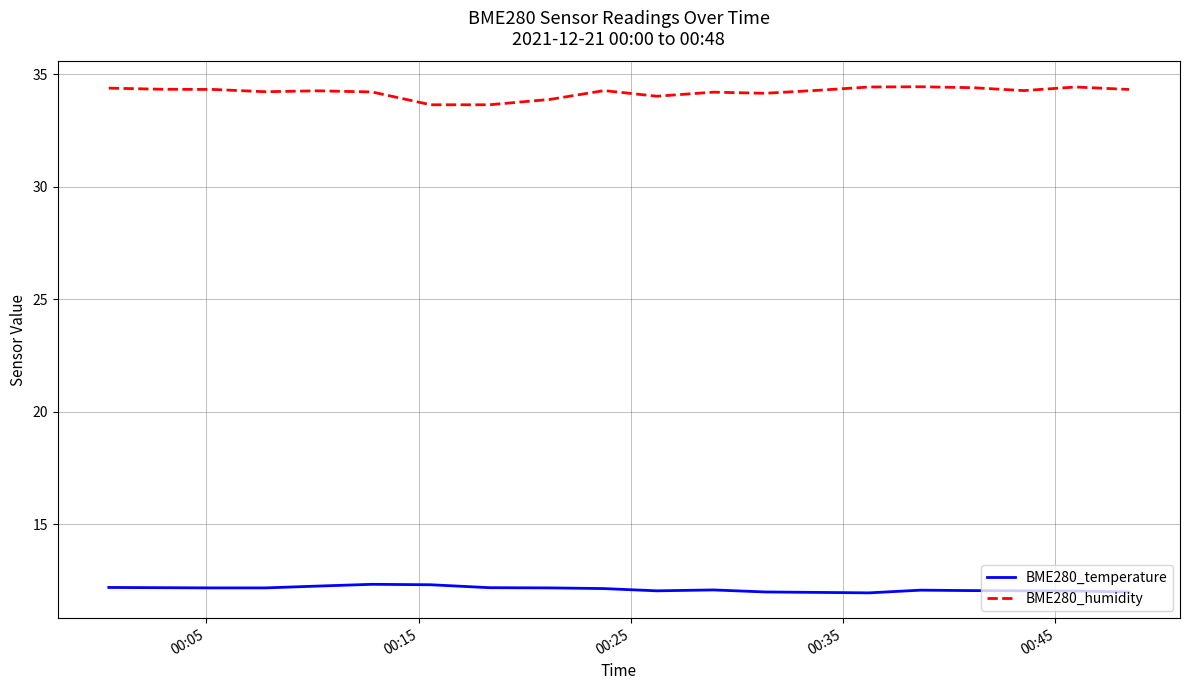

True or false: BME280_temperature and BME280_humidity intersect in this chart.

False